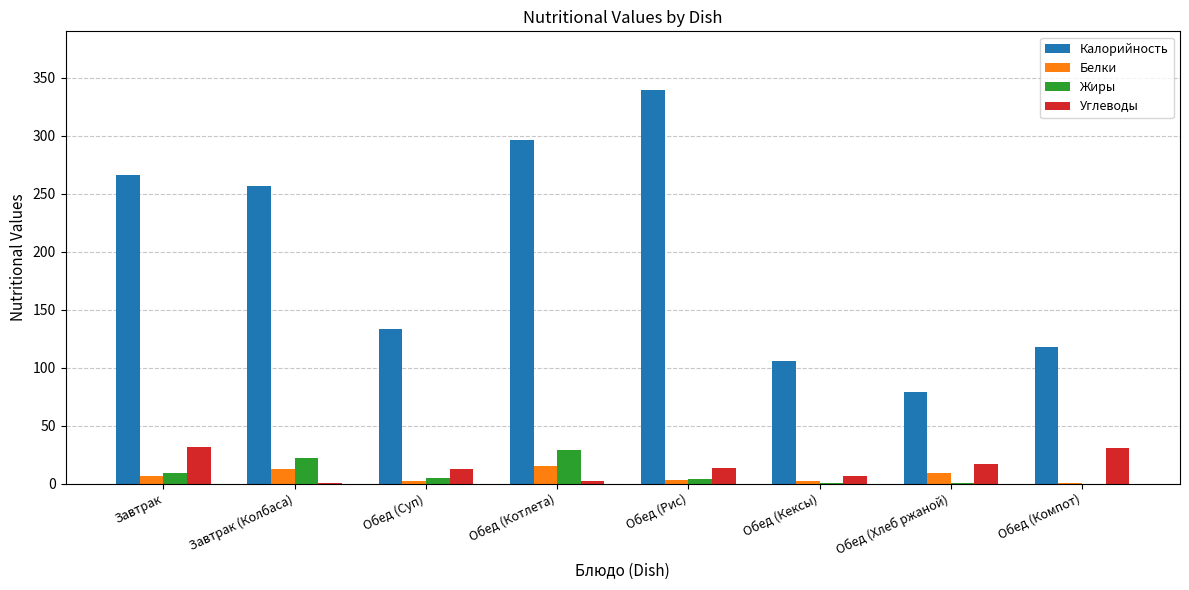

What are all the series names shown in the legend?

Калорийность, Белки, Жиры, Углеводы